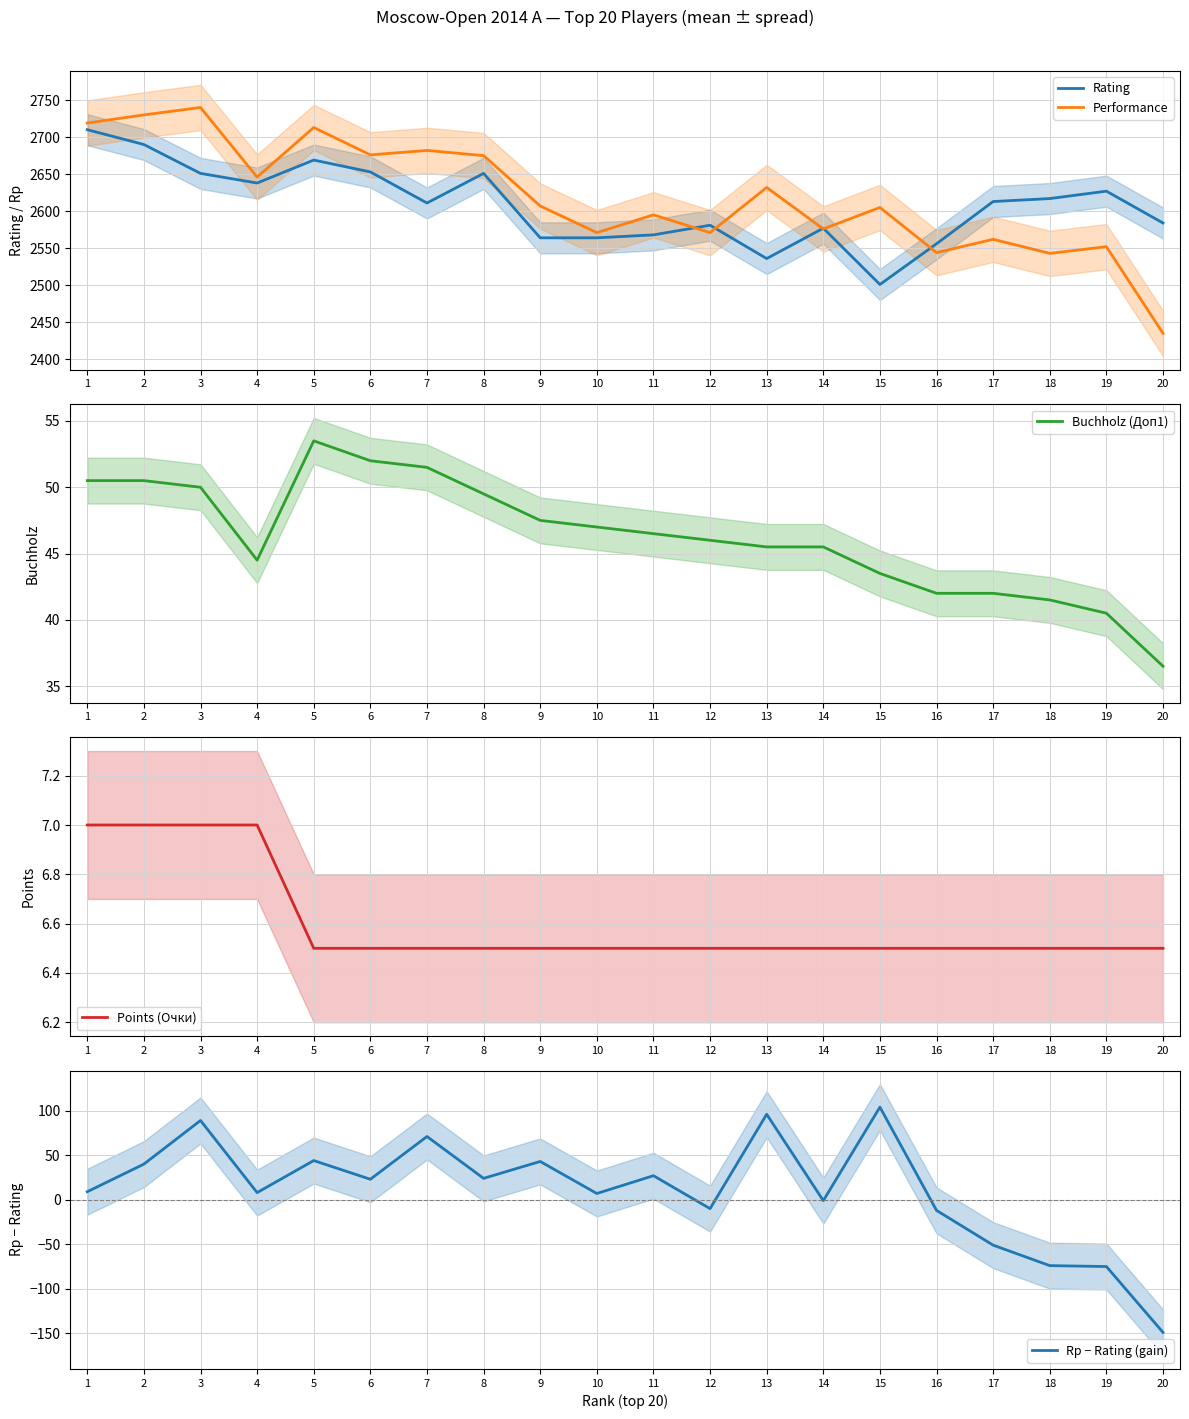

True or false: Buchholz (Доп1) and Points (Очки) intersect in this chart.

False